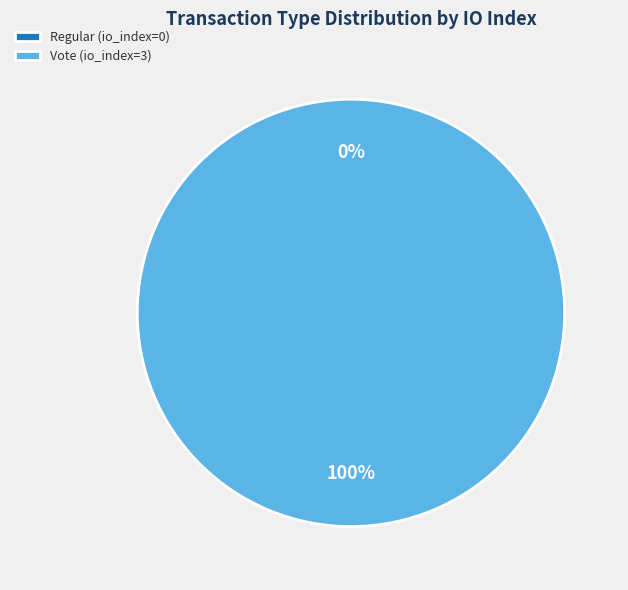

Does any single category account for the majority?

Yes